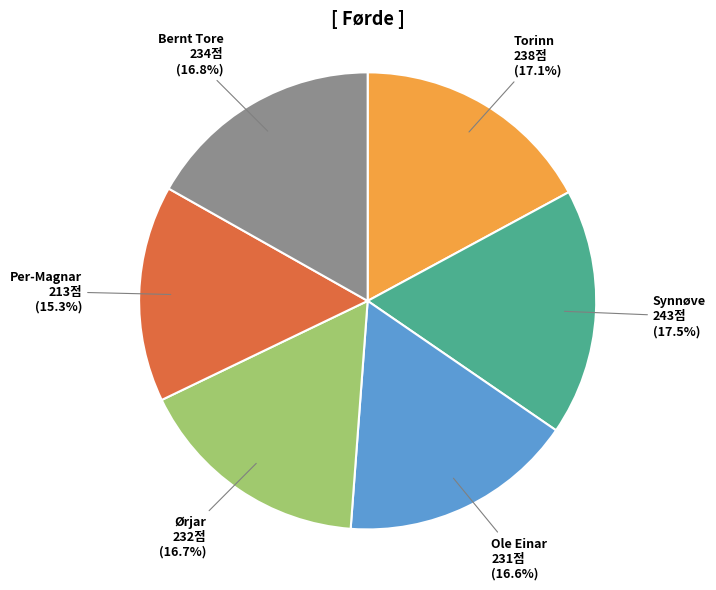

Does Bernt Tore represent more than half of the total?

No